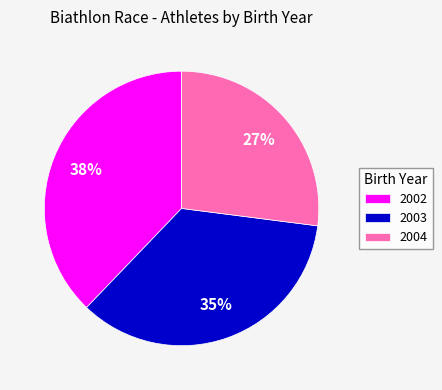

Between 2003 and 2002, which is larger?

2002